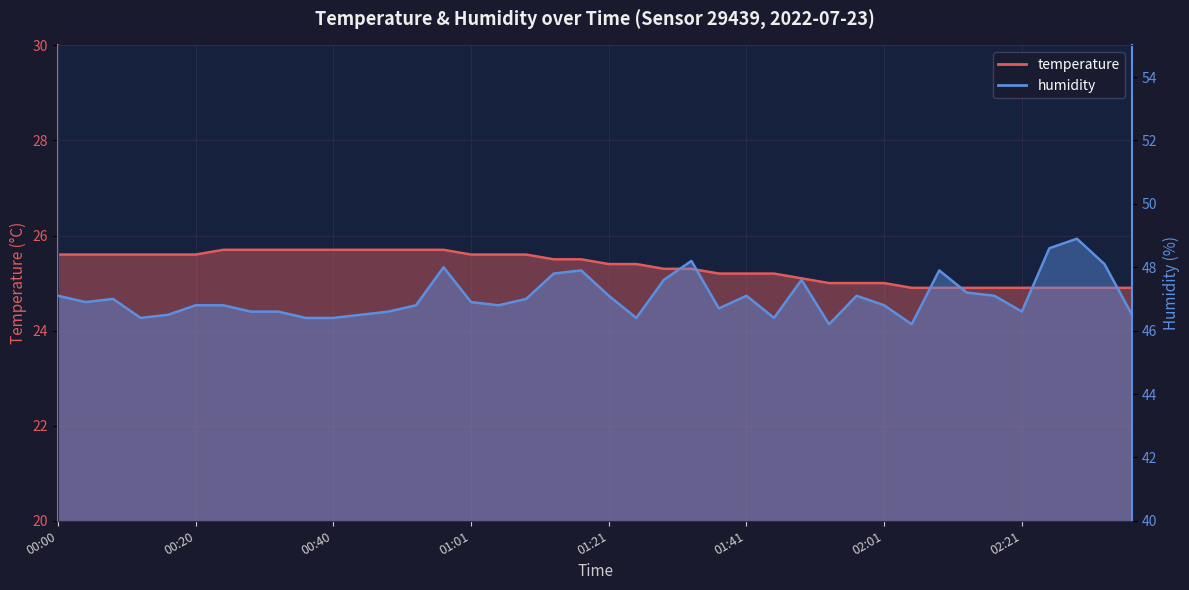

How many data points does each series have?

40